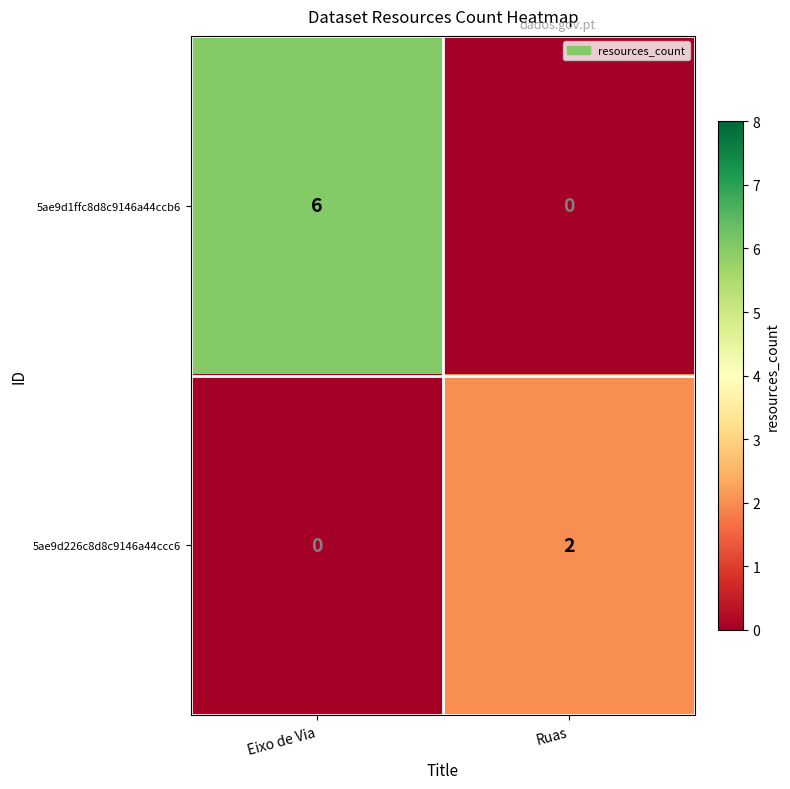

Count the number of data series in this chart.

2